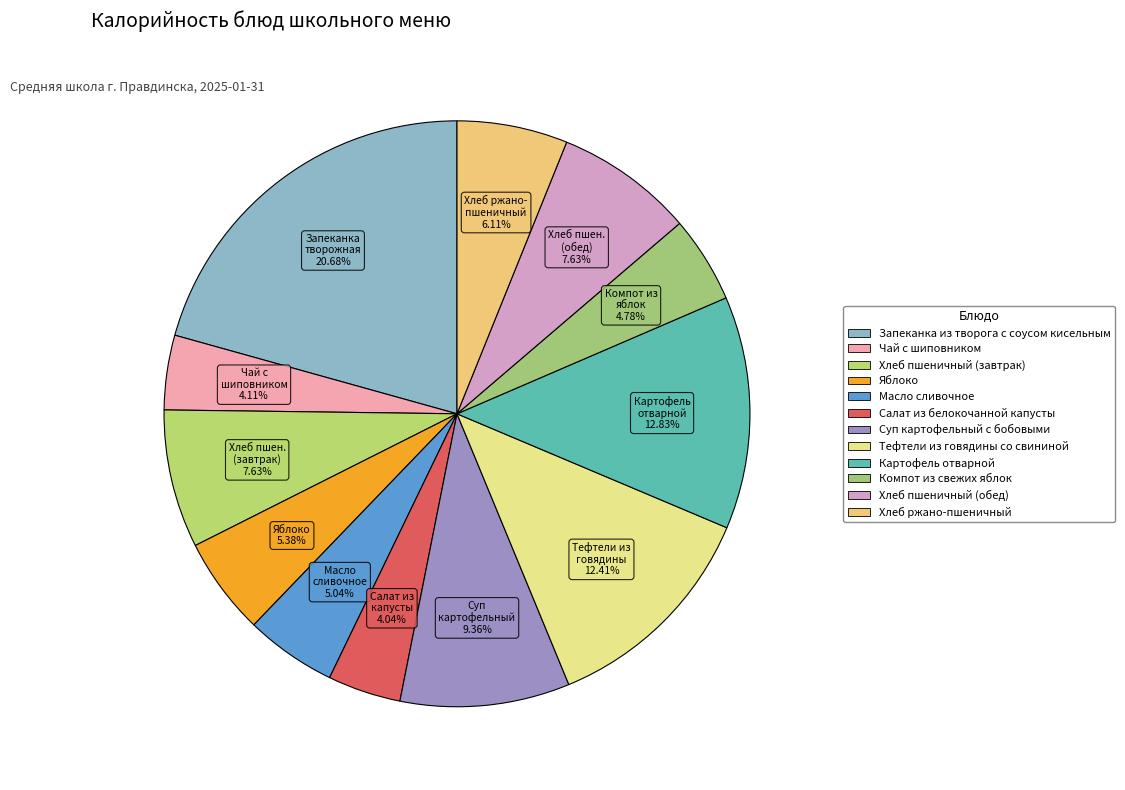

How many slices are in this pie chart?

12